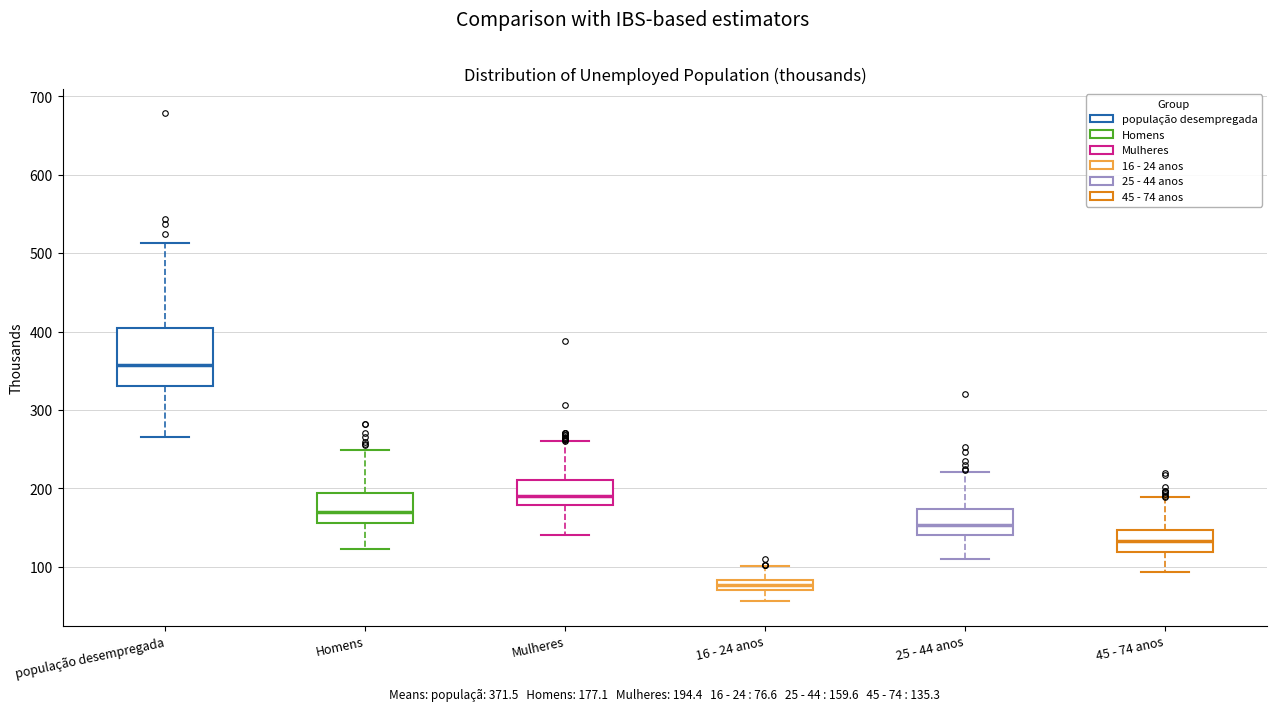

Which box is the tallest, from its lower edge to its upper edge?

população desempregada